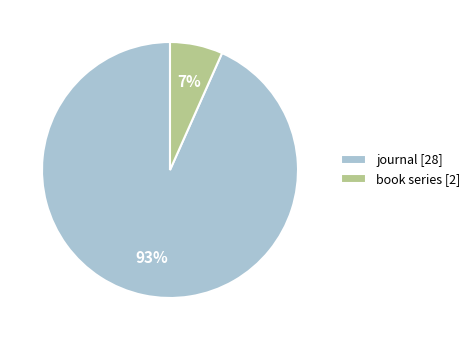

Between book series [2] and journal [28], which is larger?

journal [28]